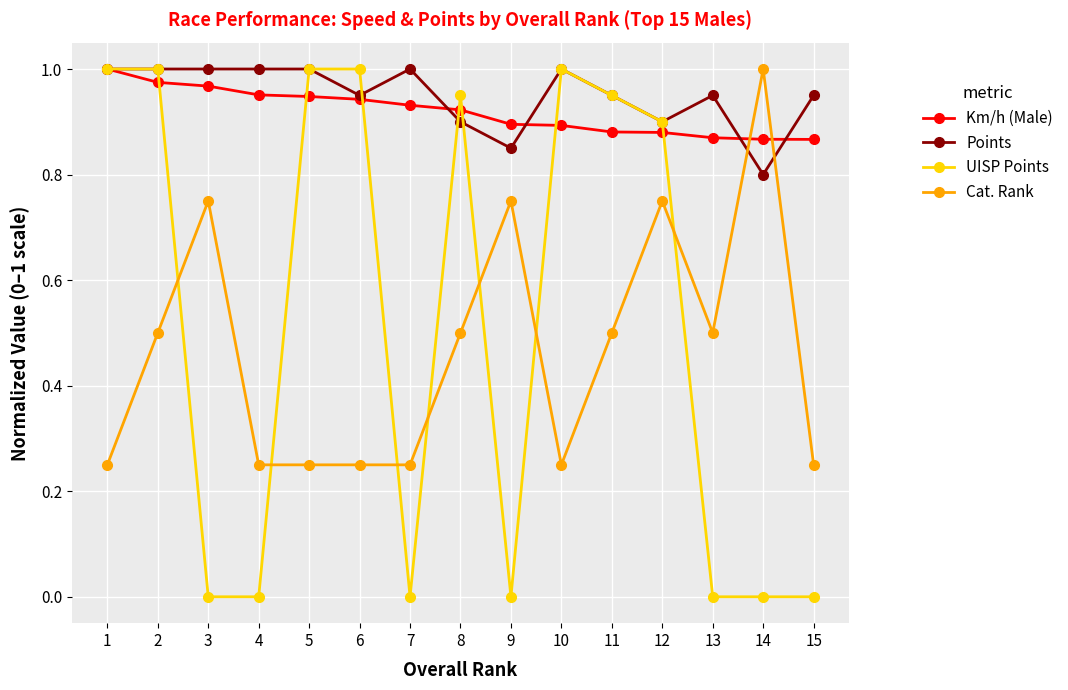

Which series has the widest spread of values?

UISP Points